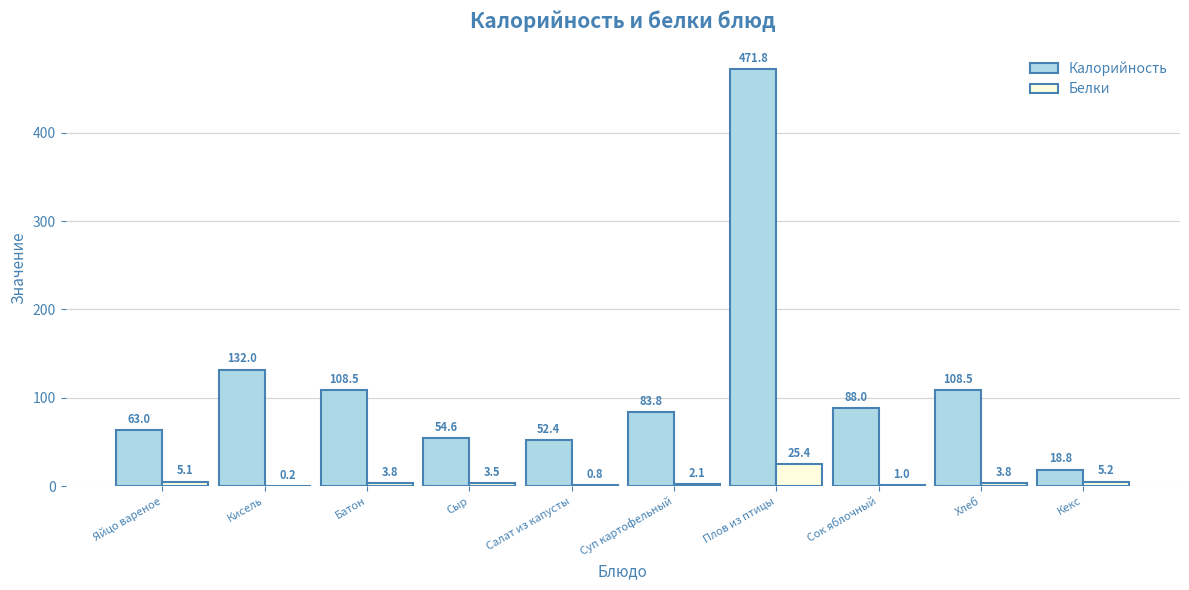

Which series has the largest total across all categories?

Калорийность